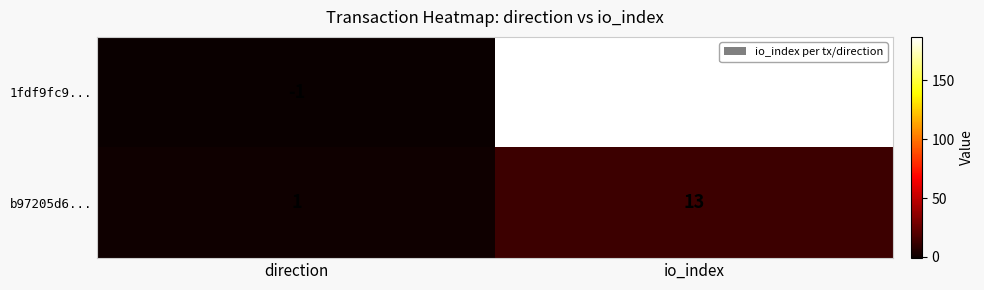

Which series has the widest spread of values?

1fdf9fc9...